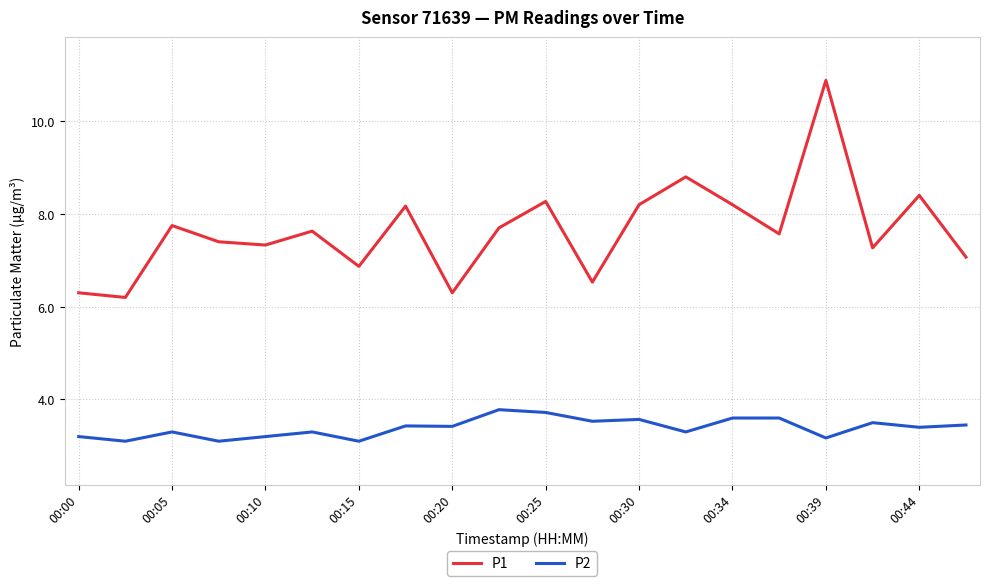

At how many categories does at least one series exceed 6?

20